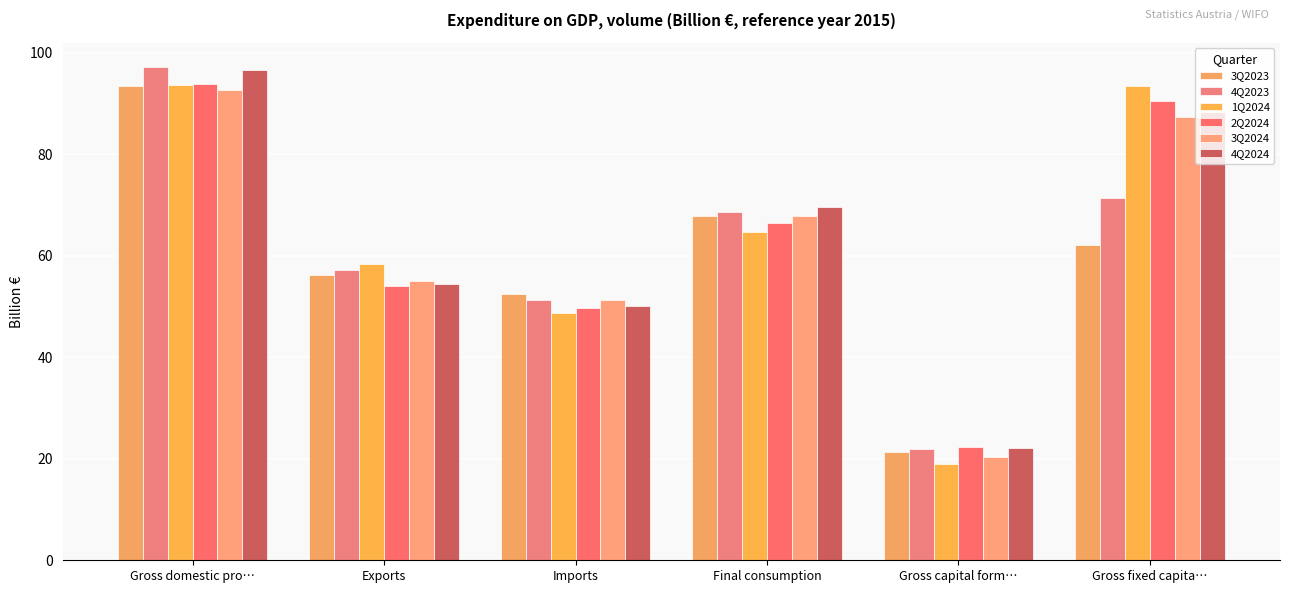

What is the sum of the 4Q2023 values at Final consumption and Imports?

119.9